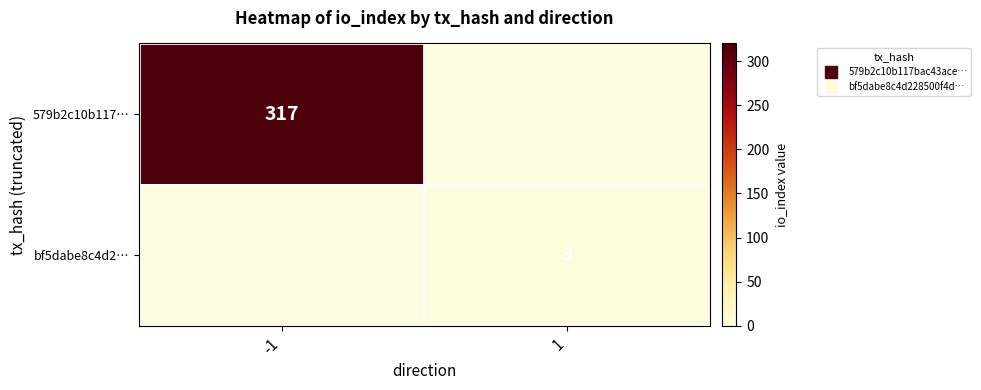

List the labels in order of bf5dabe8c4d2… value, smallest first.

-1, 1